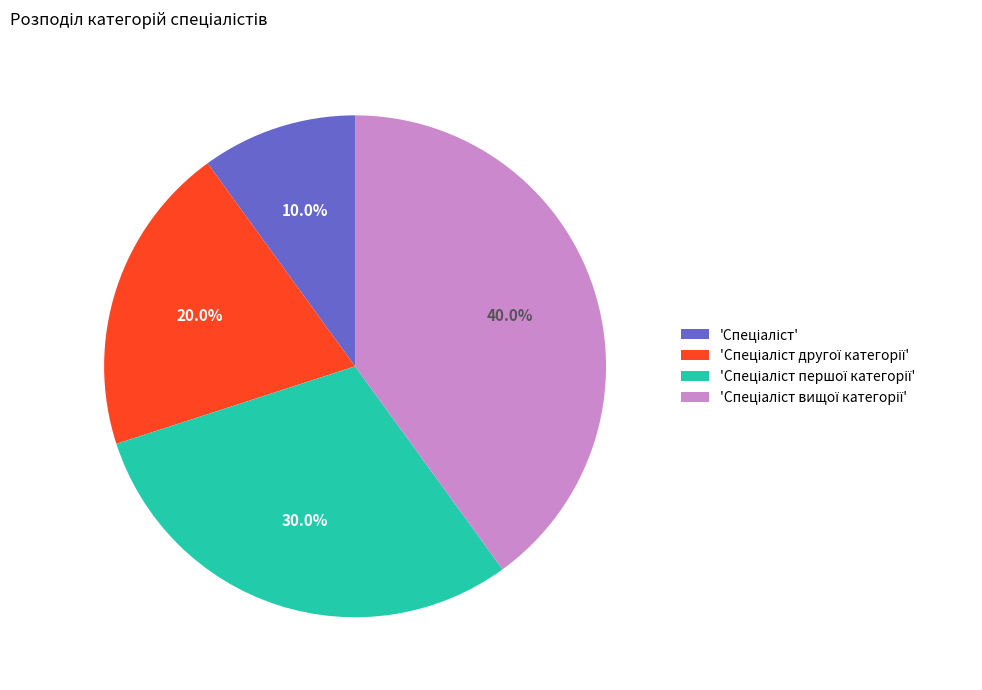

To the nearest percent, what is the difference between the largest and smallest slice percentages?

30%